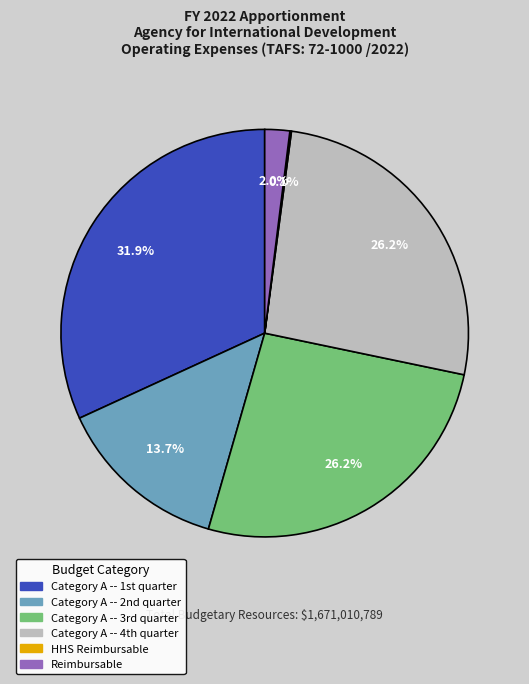

Which category has the biggest portion of the pie?

Category A -- 1st quarter